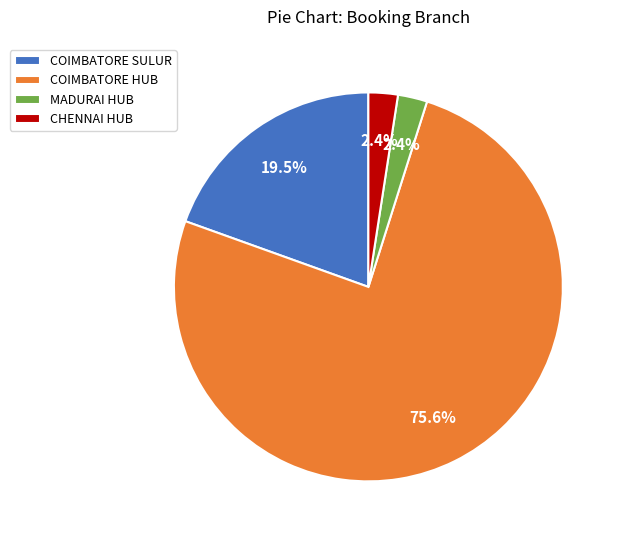

How much of the chart is everything except MADURAI HUB?

97.6%